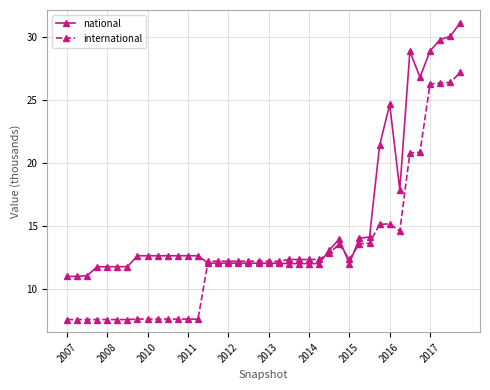

List the series in order of their peak value, lowest first.

international, national